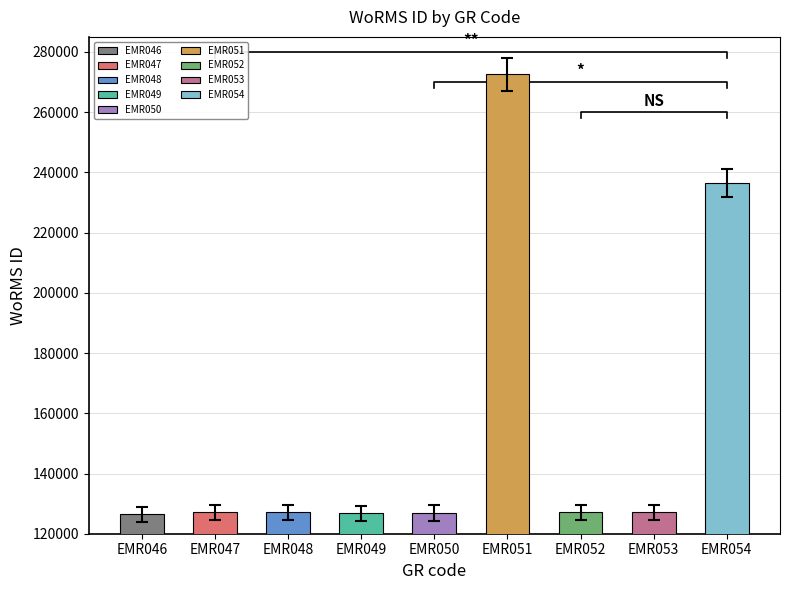

Where does the data first go above 127150?

EMR048